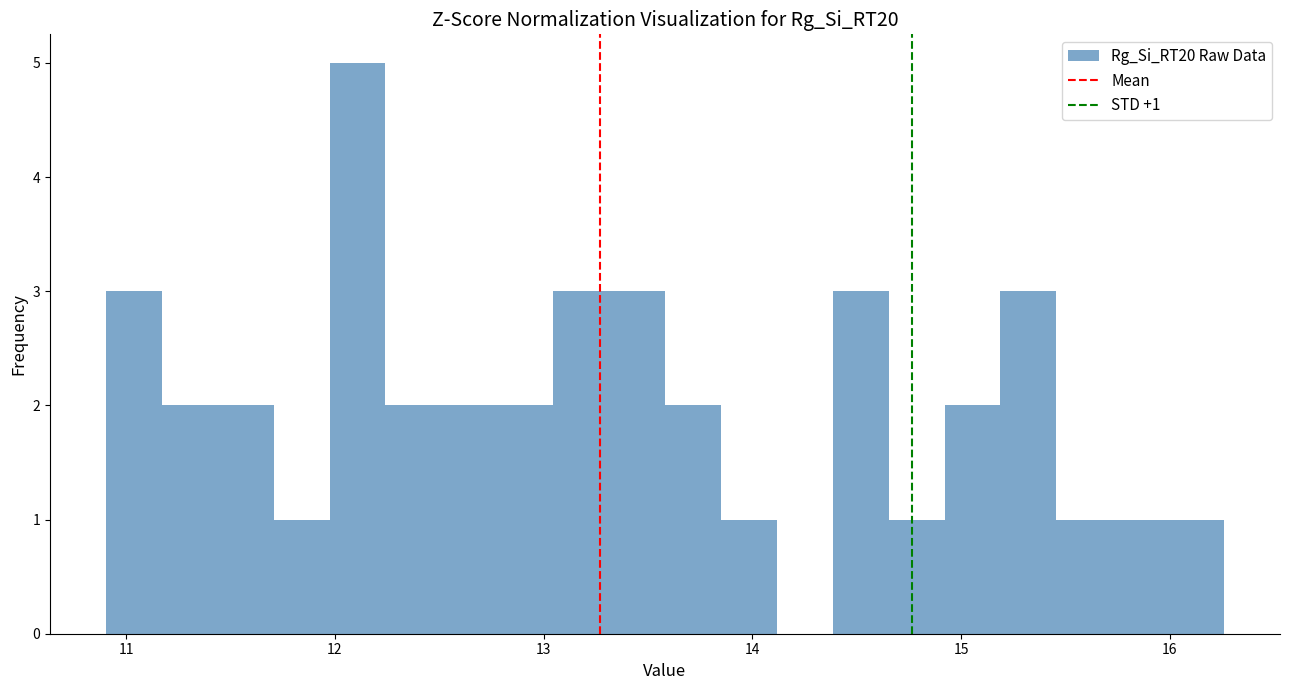

Around what value on the x-axis is the tallest bar? Give the approximate position of its centre, as read against the axis.

12.1